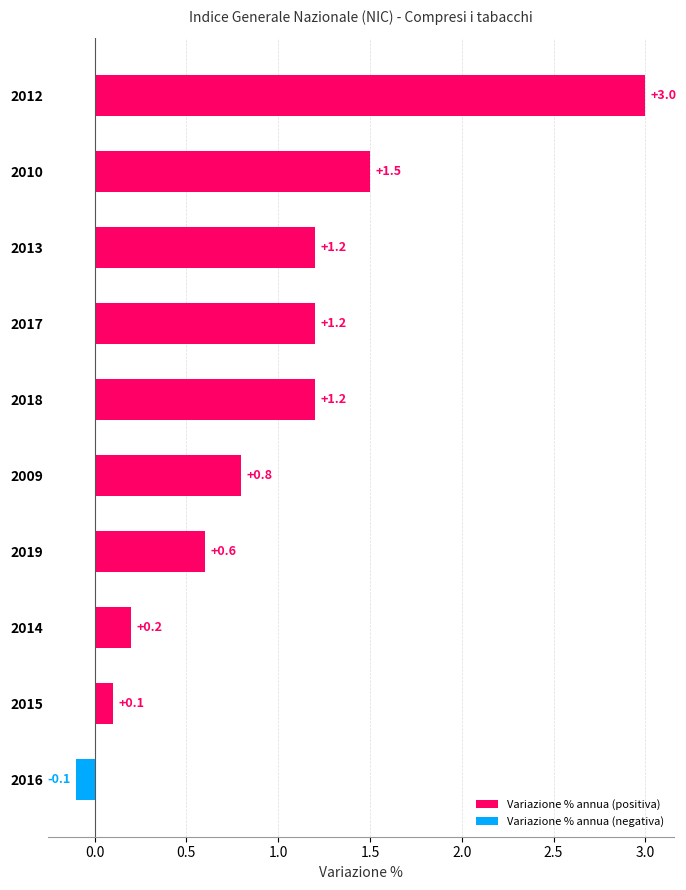

What is the maximum value shown in the chart?

3.0